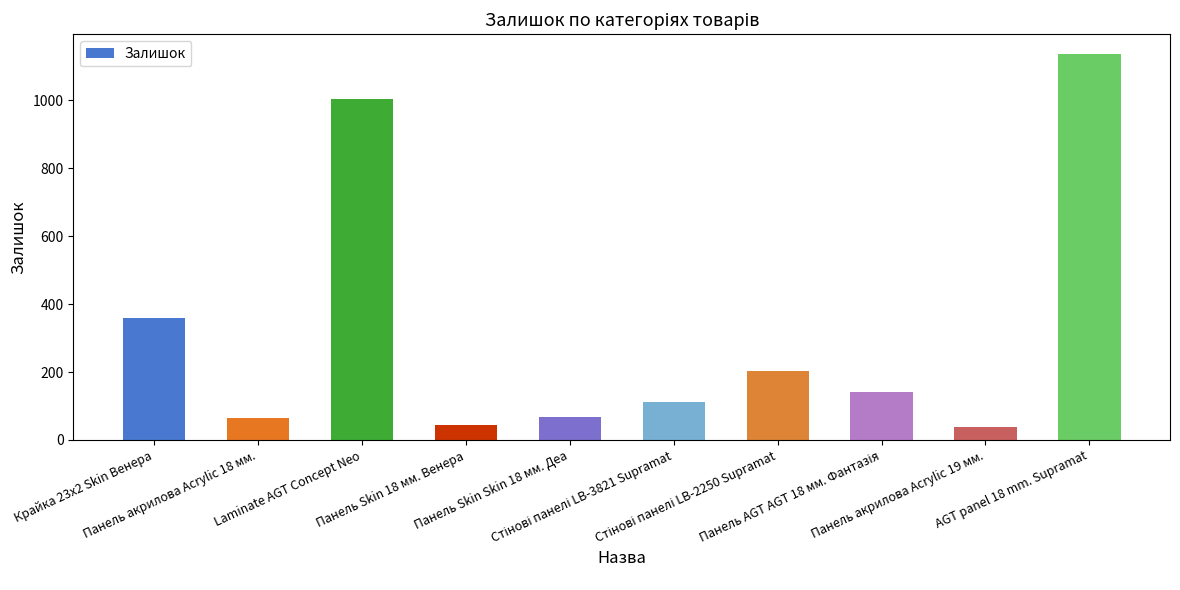

What is the difference between the maximum and second lowest values?

1094